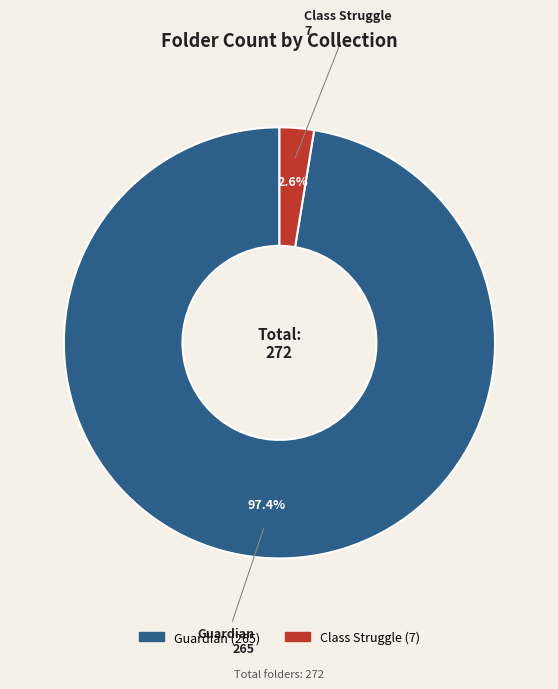

Is it true that Class Struggle is 3% of the pie?

True